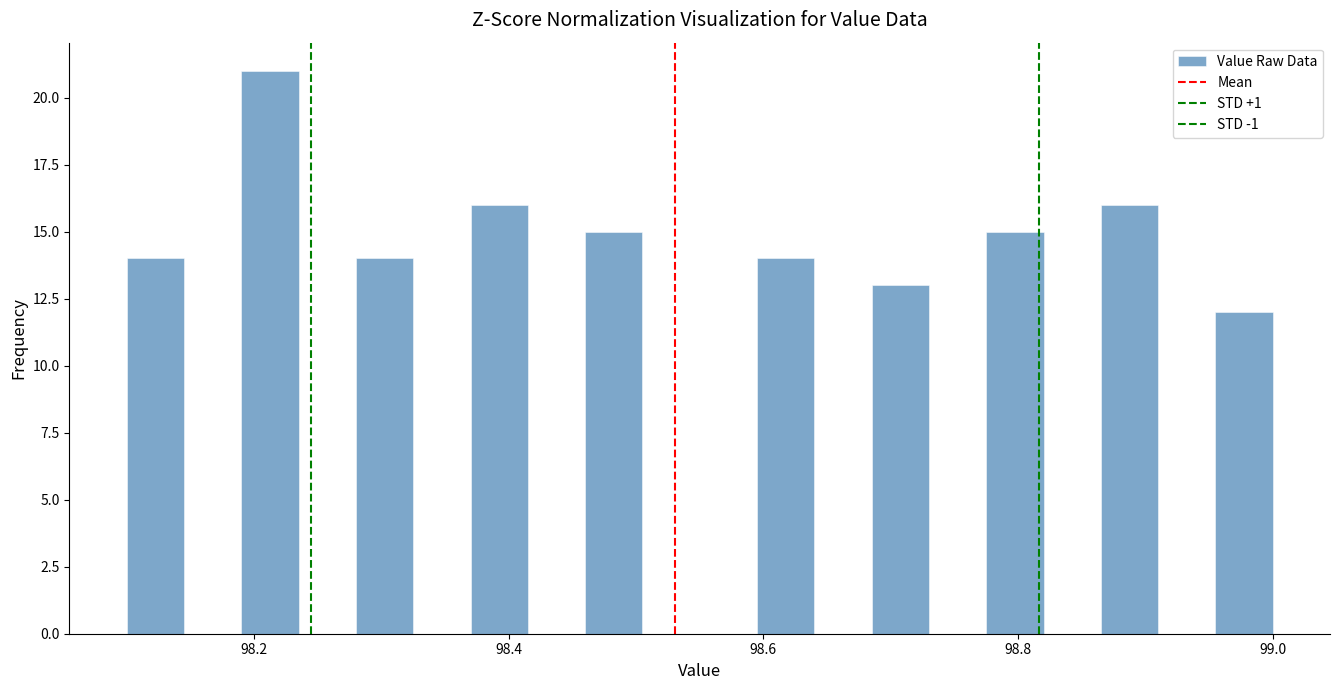

Around what value on the x-axis is the tallest bar? Give the approximate position of its centre, as read against the axis.

98.22